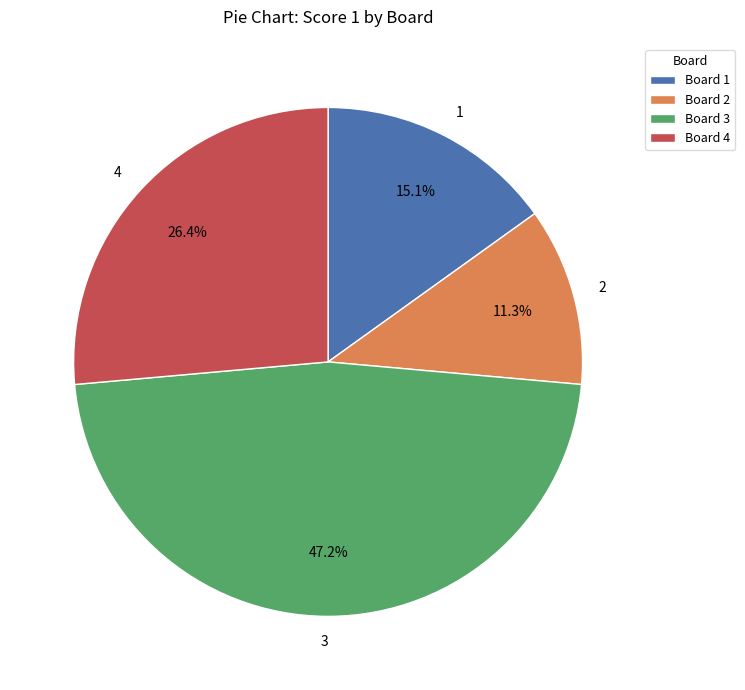

To the nearest percent, what is the difference between the largest and smallest slice percentages?

36%